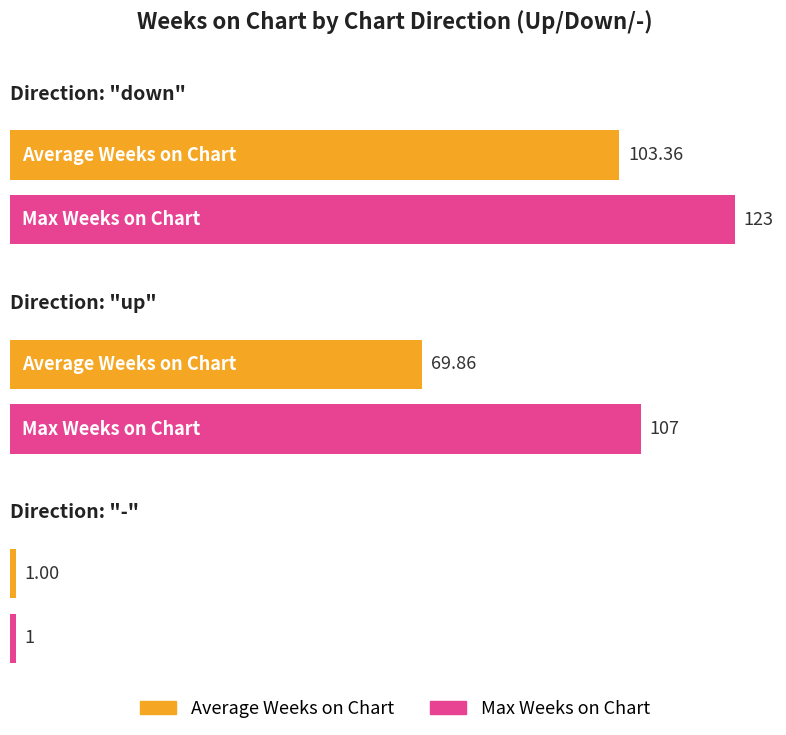

Rank the series by their maximum value, from lowest to highest.

Average Weeks on Chart, Max Weeks on Chart